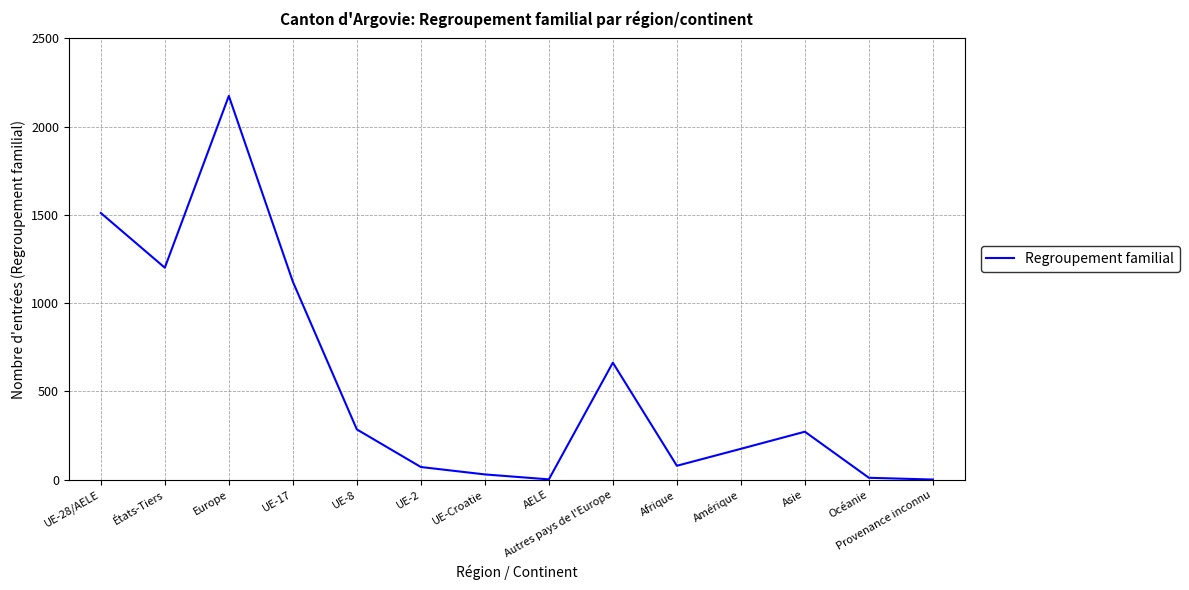

How many lines are shown in the chart?

1